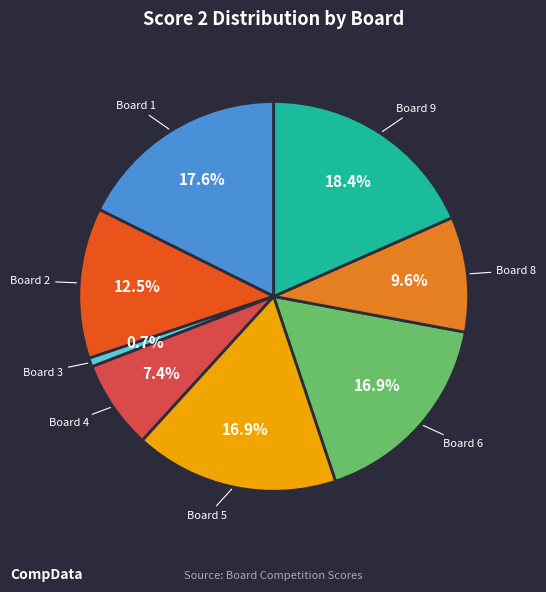

Is there any slice that represents more than half of the pie?

No